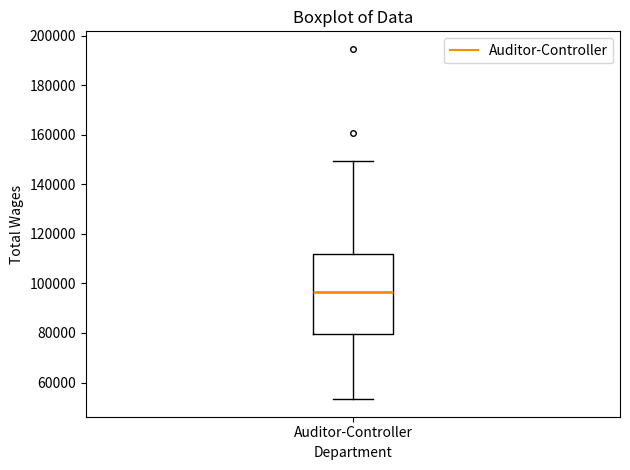

Where does the median line of the box for Auditor-Controller sit on the y-axis? The values are not printed on the chart, so give them approximately, as read against the axis.

96000